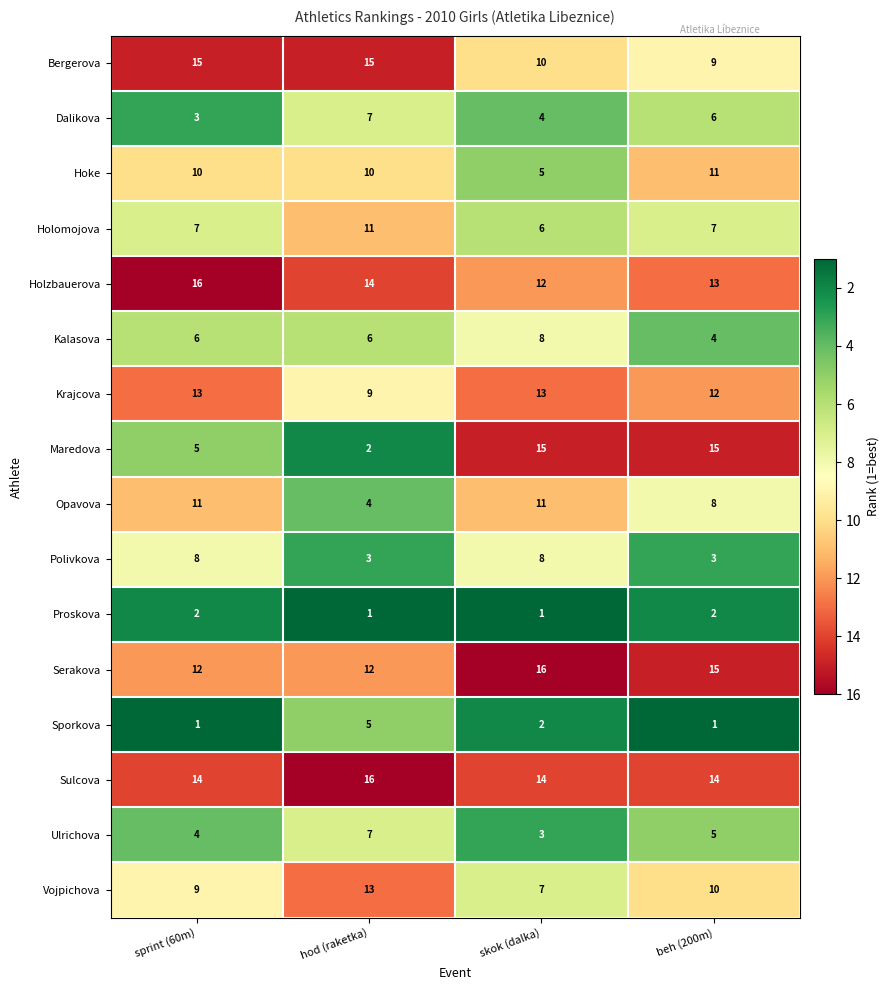

At which category is the sum across all series the highest?

sprint (60m)